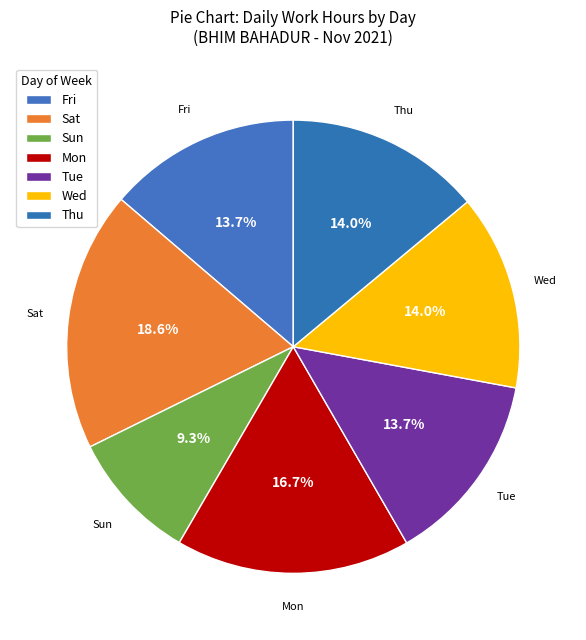

What is the ratio of the value at Fri to the value at Tue?

1.0